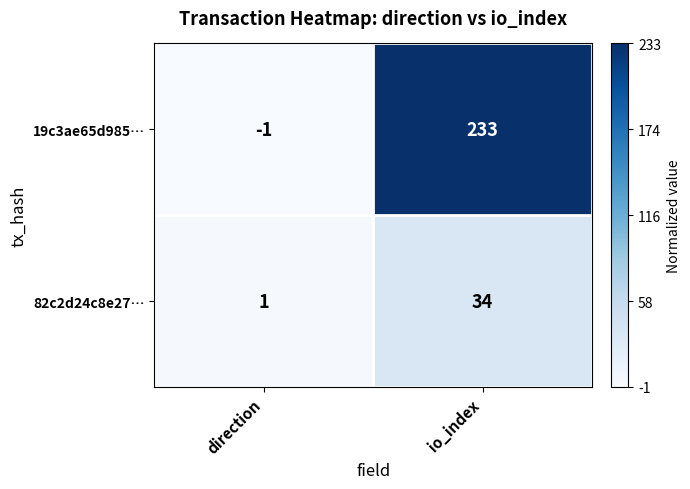

What is the greatest value displayed?

233